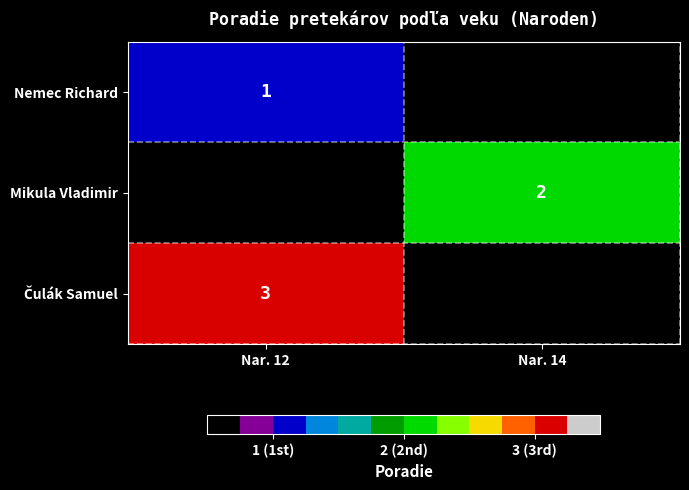

True or false: row_2 has a value of 3.0 at Nar. 12.

True